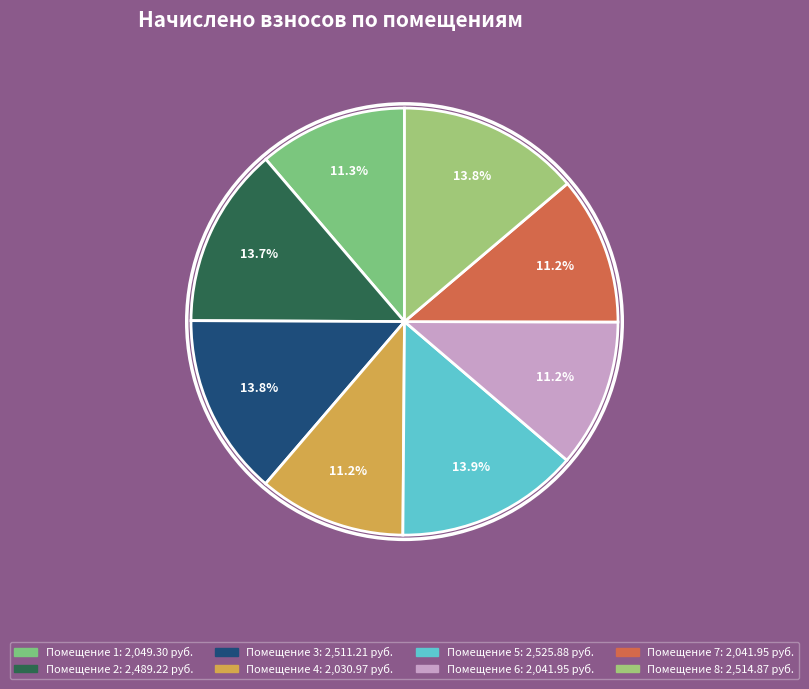

What is the smallest slice in the pie chart?

4